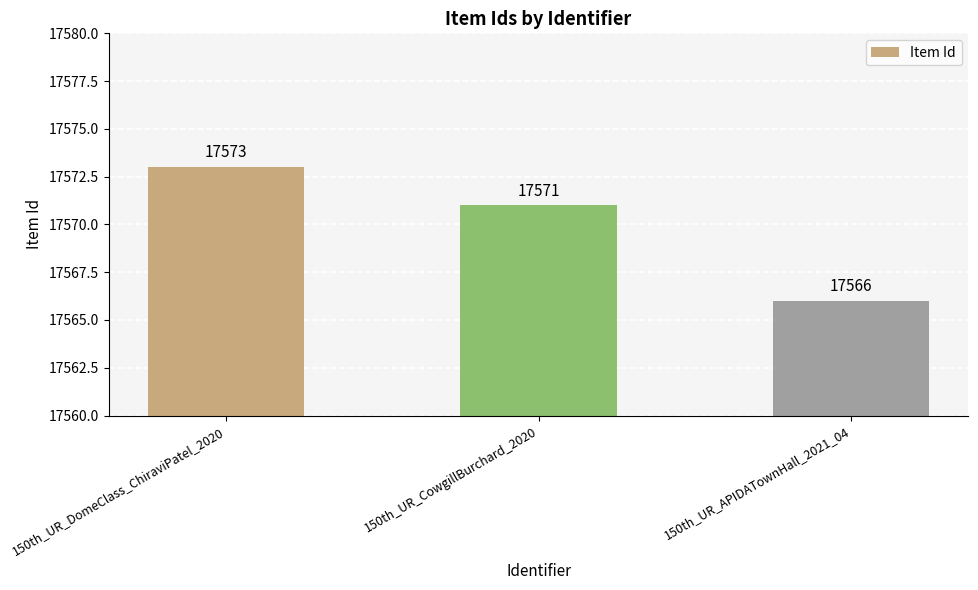

Are the bars horizontal?

No